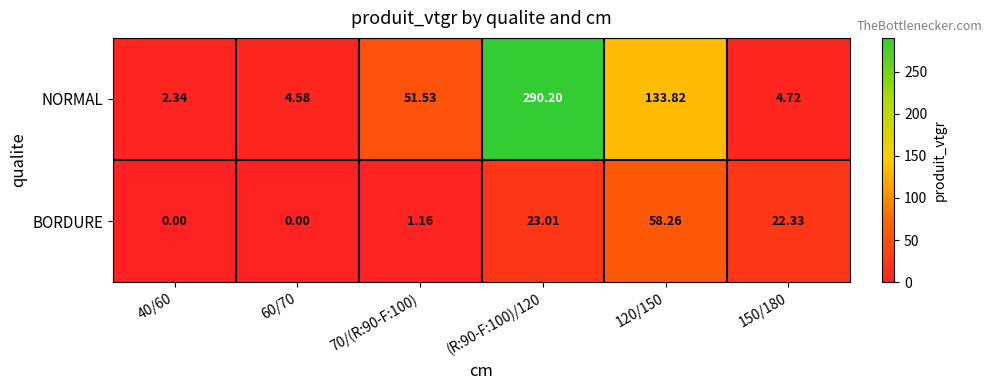

At which category is the sum across all series the highest?

(R:90-F:100)/120